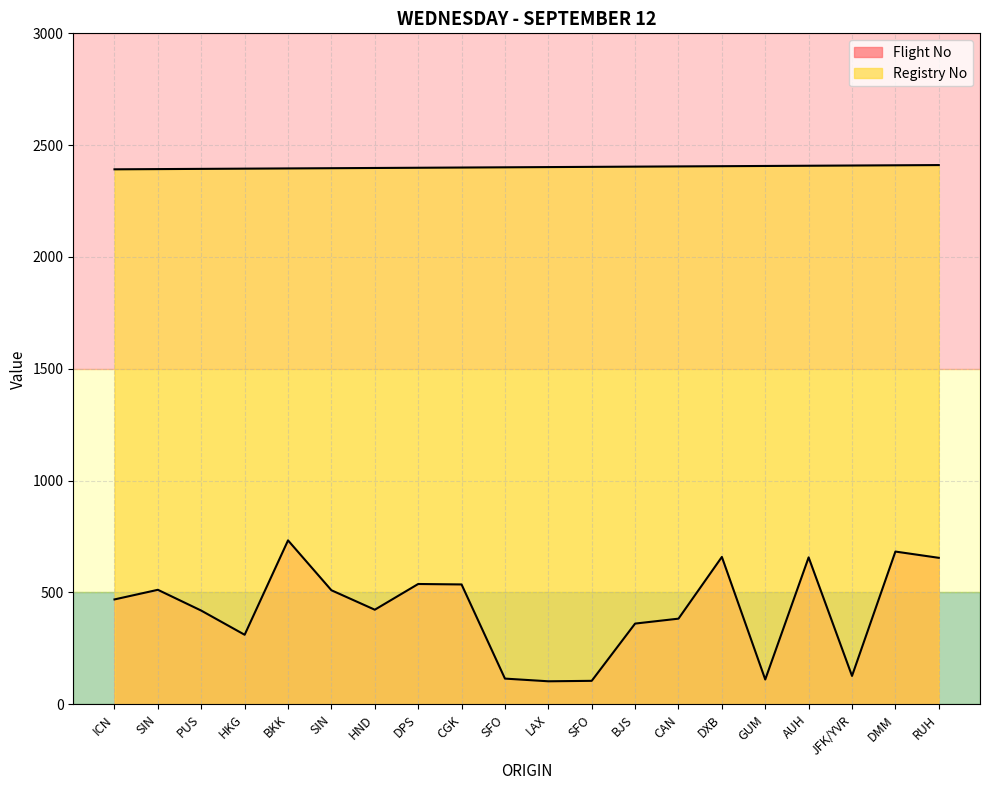

What is the value of the Registry No point at the 14th from the left?

2405